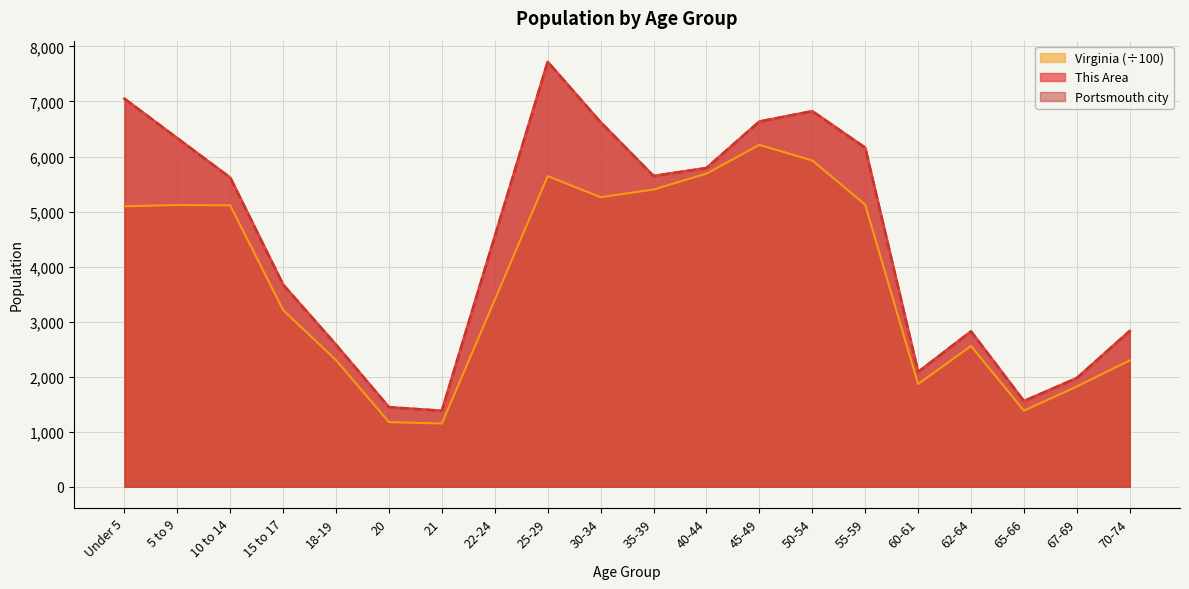

Does the chart display data point markers on the line(s)?

No